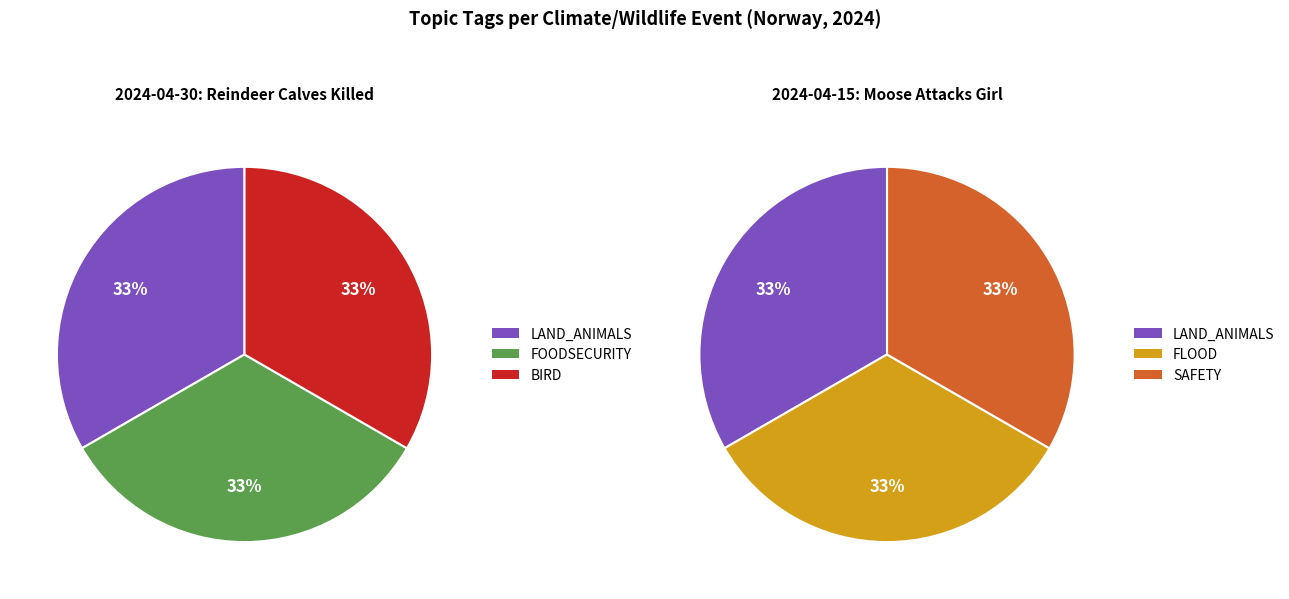

Is there a majority slice in this chart?

No